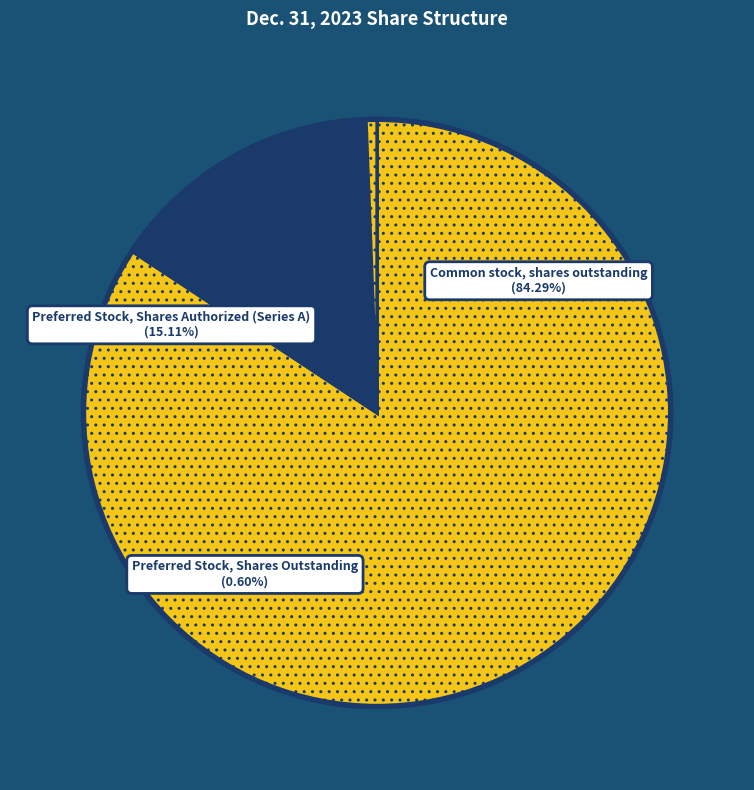

To the nearest percent, what portion does Preferred Stock, Shares Authorized (Series A) represent?

15%